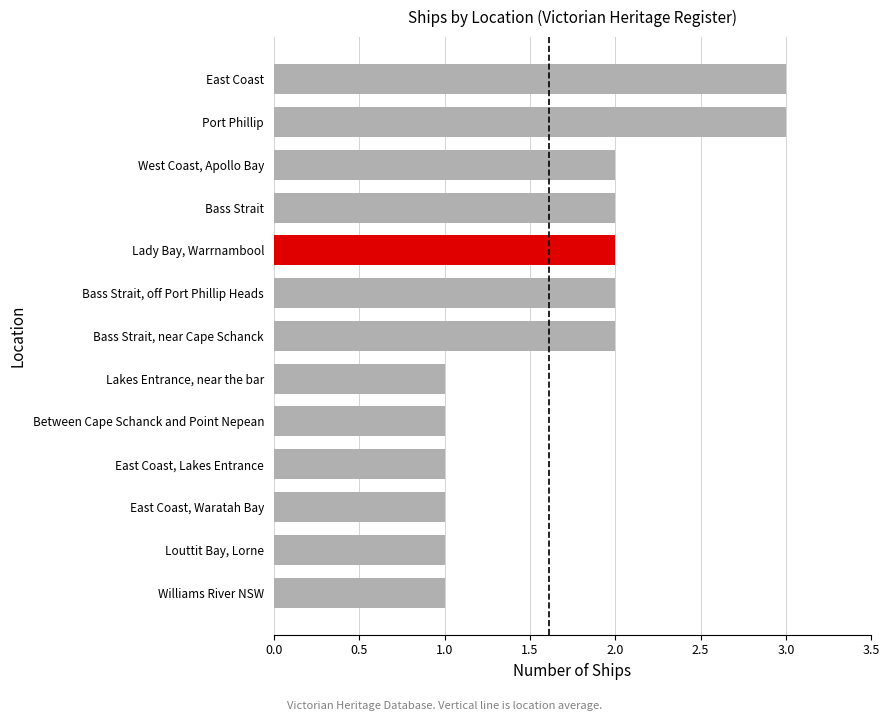

What is the sum of the values at Between Cape Schanck and Point Nepean and Williams River NSW?

2